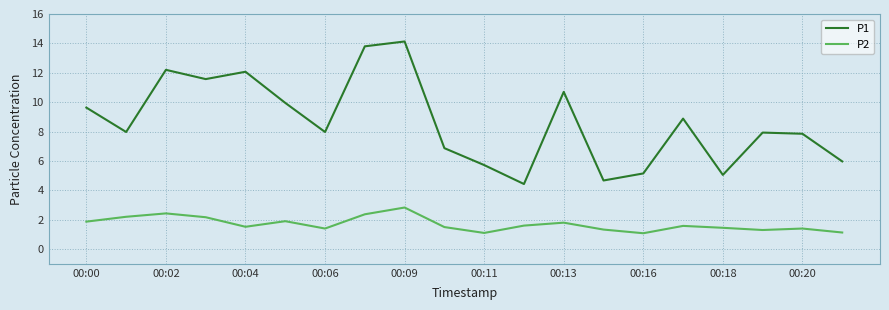

True or false: P1 and P2 cross at least once.

False